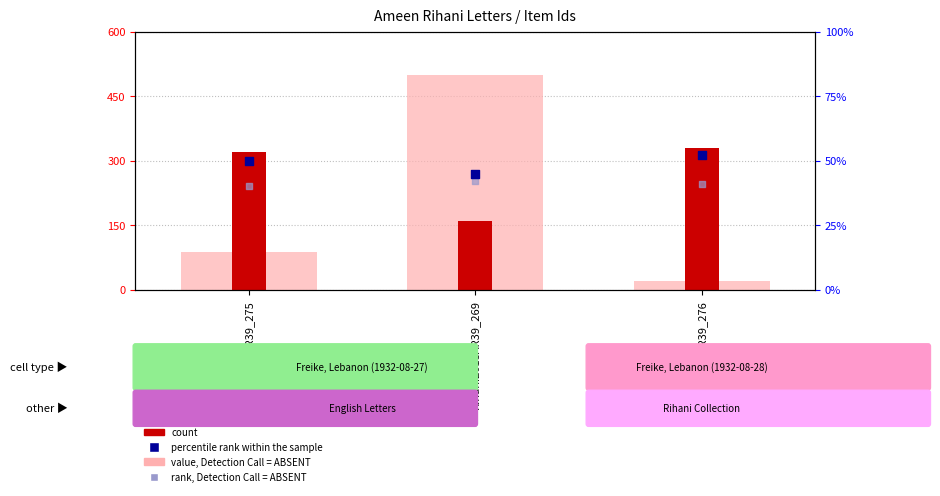

What are all the series names shown in the legend?

value, Detection Call = ABSENT, count, percentile rank within the sample, rank, Detection Call = ABSENT